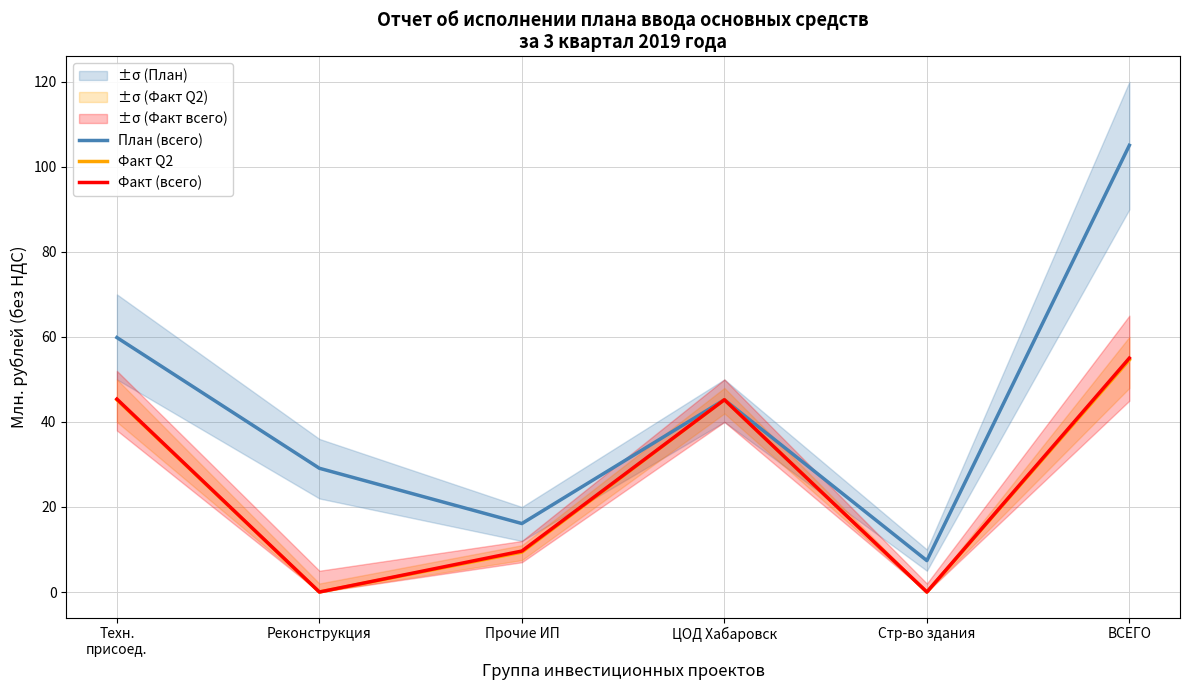

At which label does Факт Q2 reach its peak?

ВСЕГО